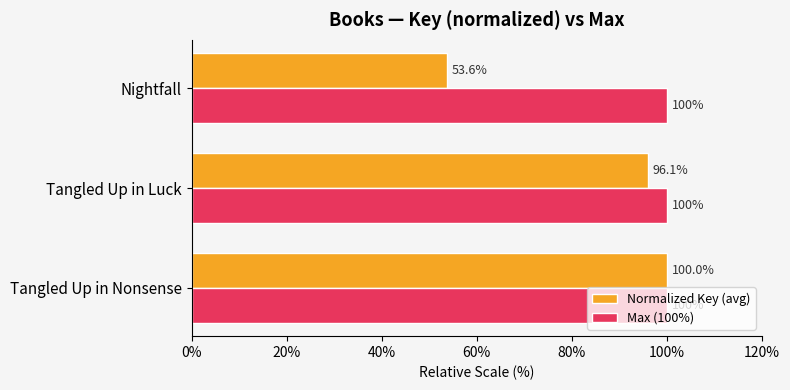

Is it true that Normalized Key (avg) equals 45.5 at Tangled Up in Nonsense?

False